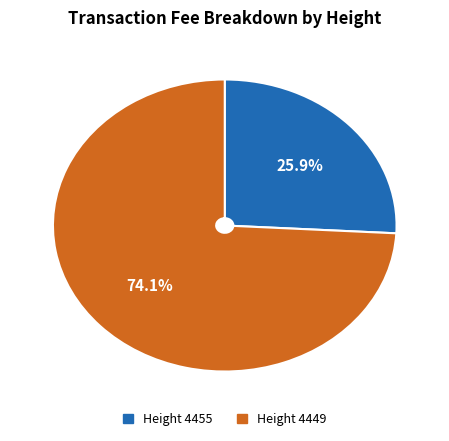

Which category has the biggest portion of the pie?

Height 4449